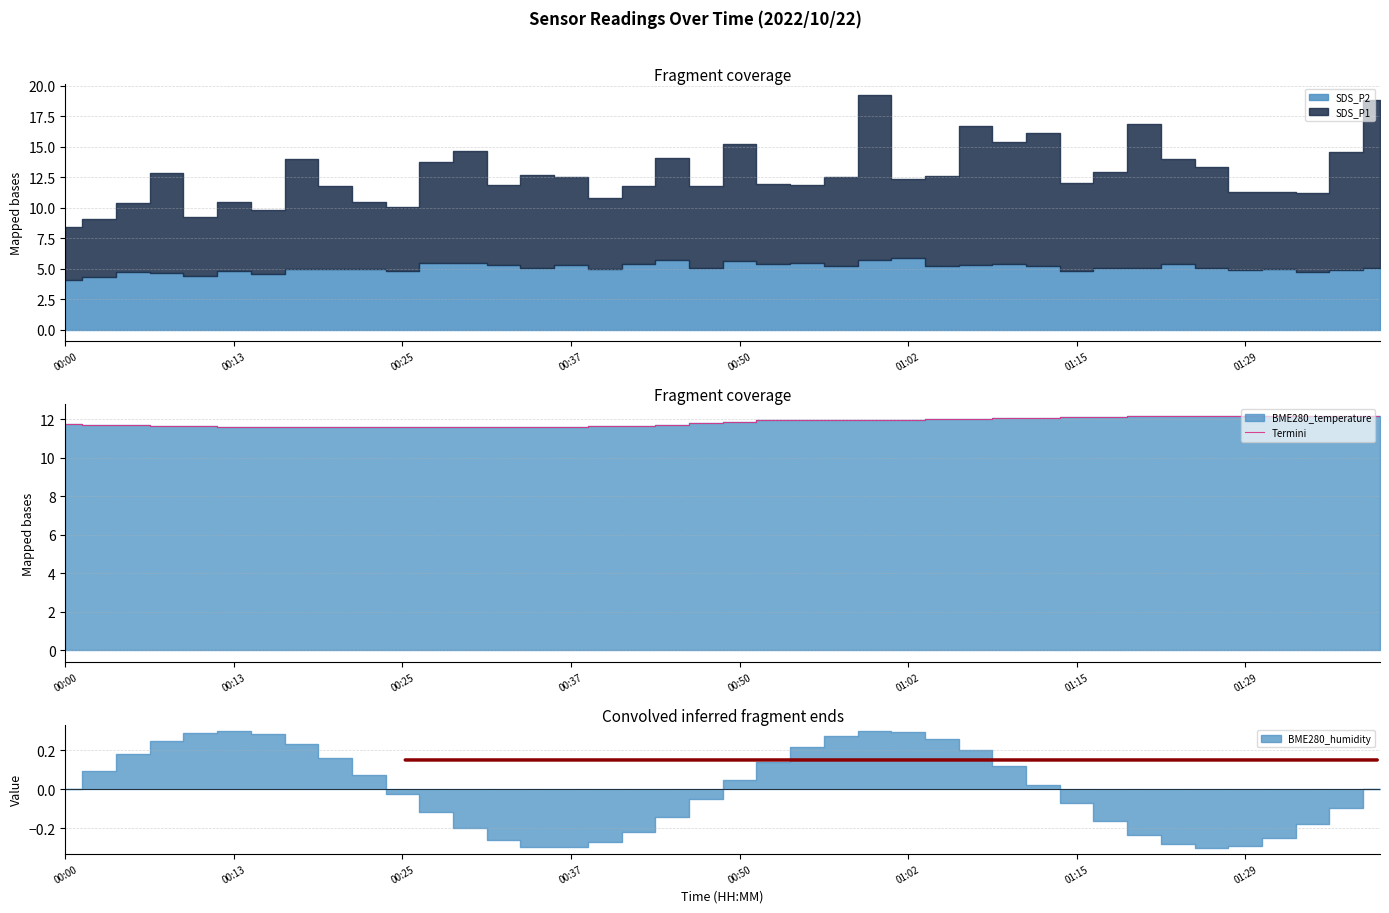

What is the change in value from 13 to 33?

+0.6